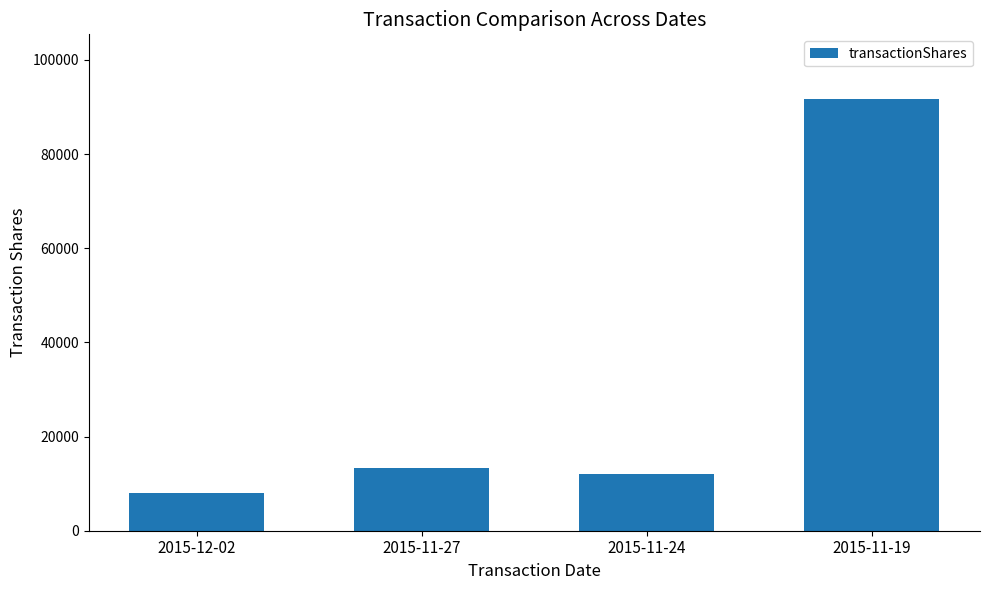

What is the greatest value displayed?

91667